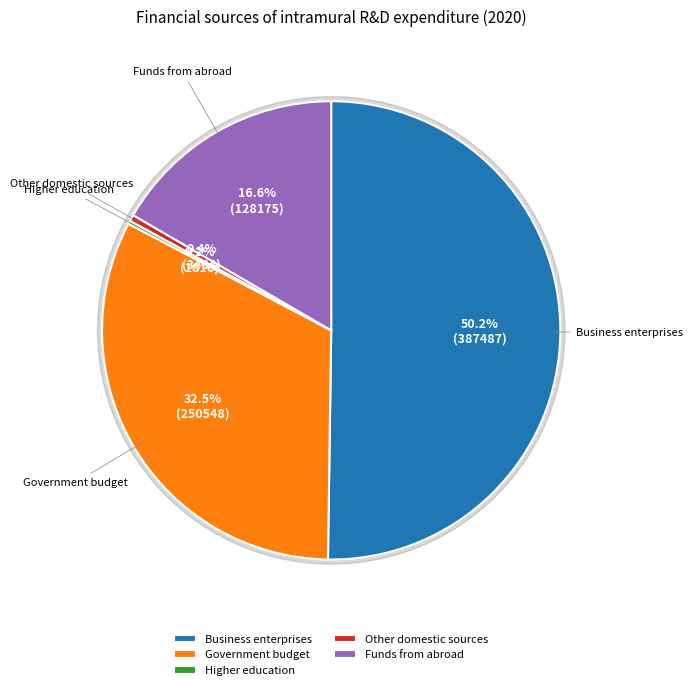

Which slice is the largest?

Business enterprises